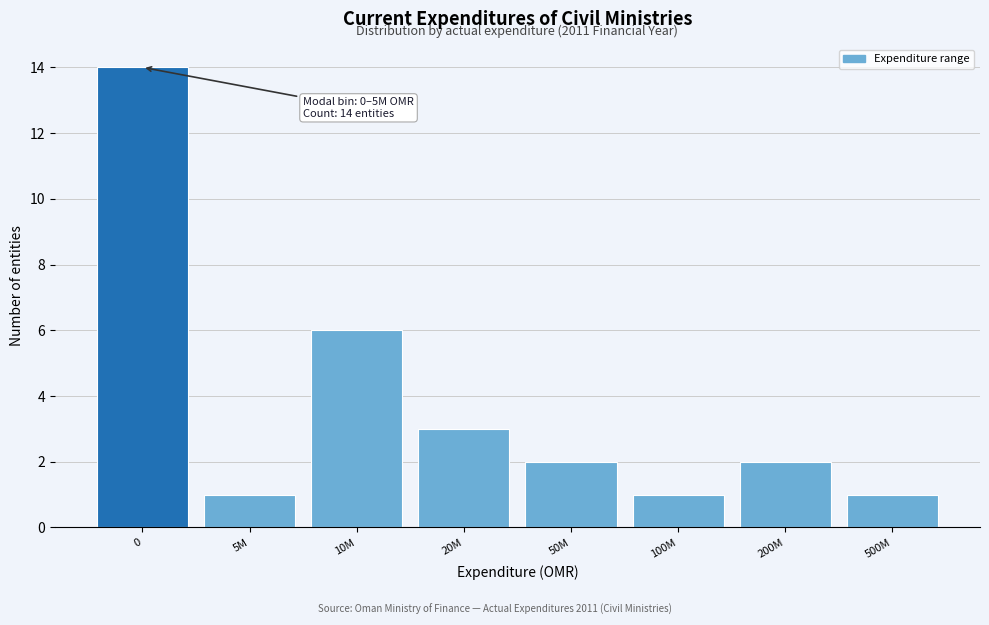

Reading left to right, what are all the values shown in this chart?

14	1	6	3	2	1	2	1